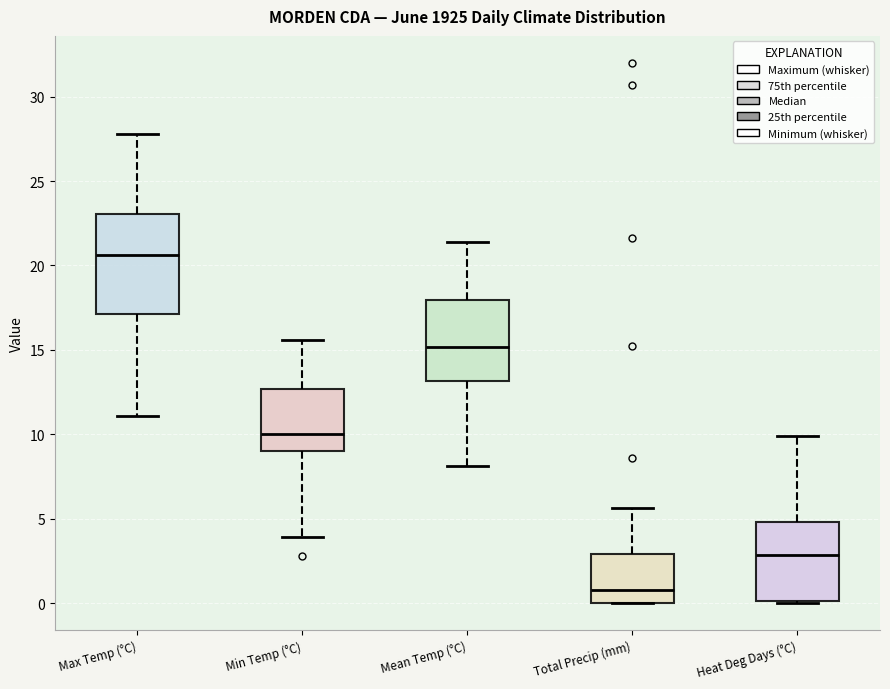

Comparing the boxes themselves (not the whiskers), which one is the tallest?

Max Temp (°C)